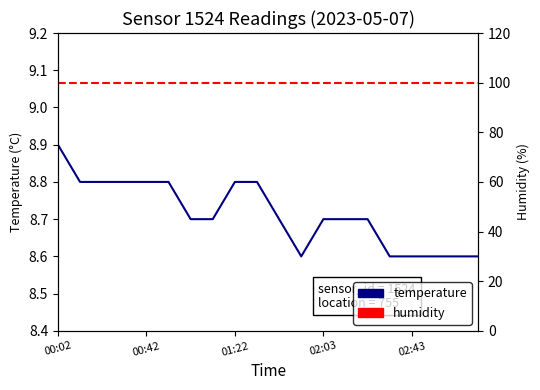

What is the difference between the maximum and second lowest values in the temperature series?

0.3